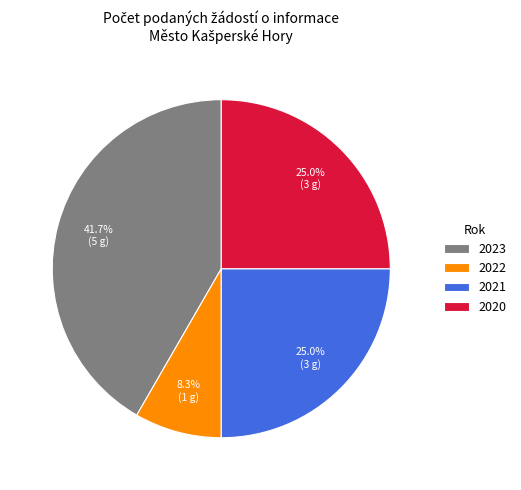

What portion of the pie excludes 2022?

91.7%